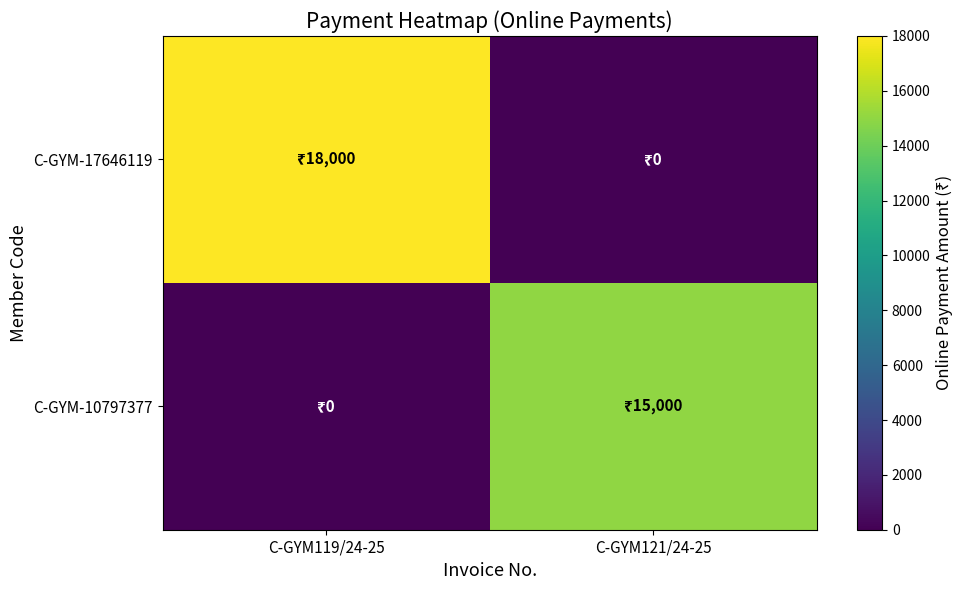

Between C-GYM119/24-25 and C-GYM121/24-25, which series saw the biggest shift?

C-GYM-17646119